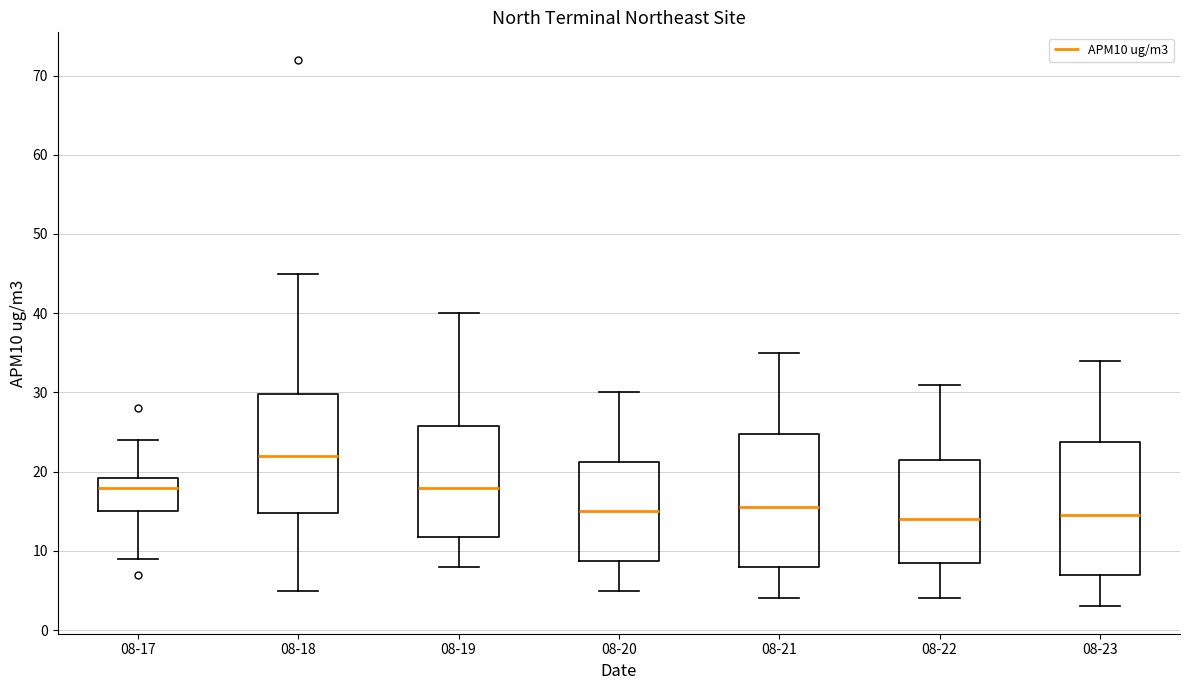

Where is the upper edge of the box for 08-23 on the y-axis? The values are not printed on the chart, so give them approximately, as read against the axis.

24